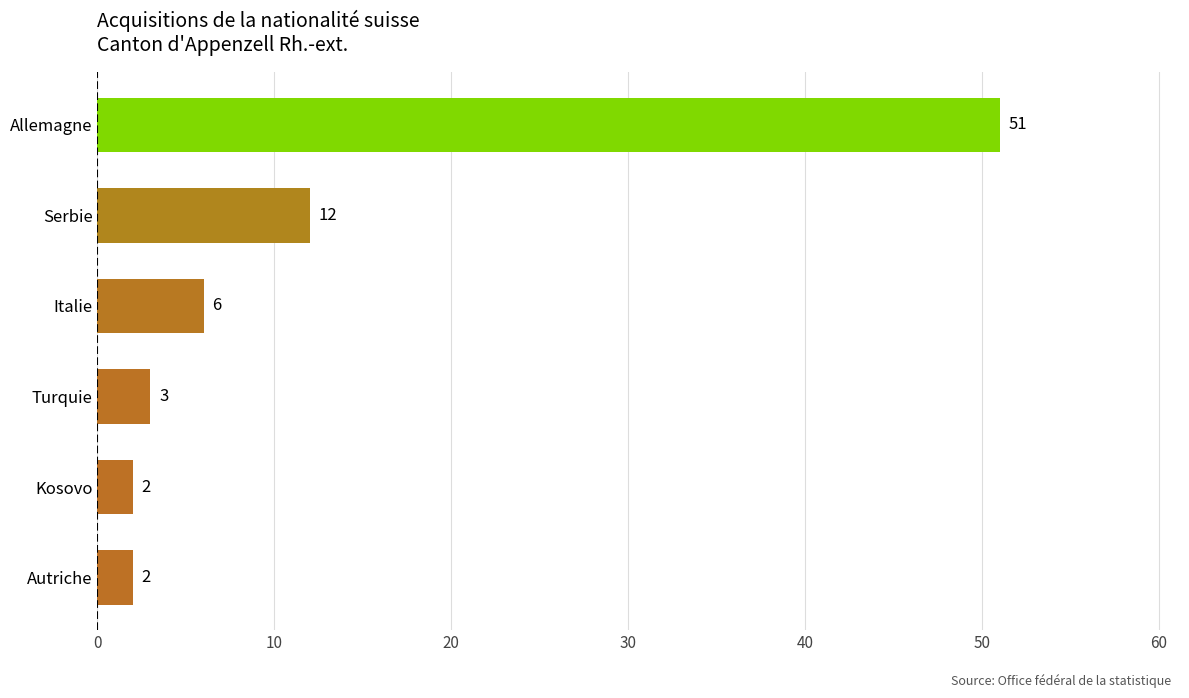

What is the difference between the maximum and second lowest values?

49